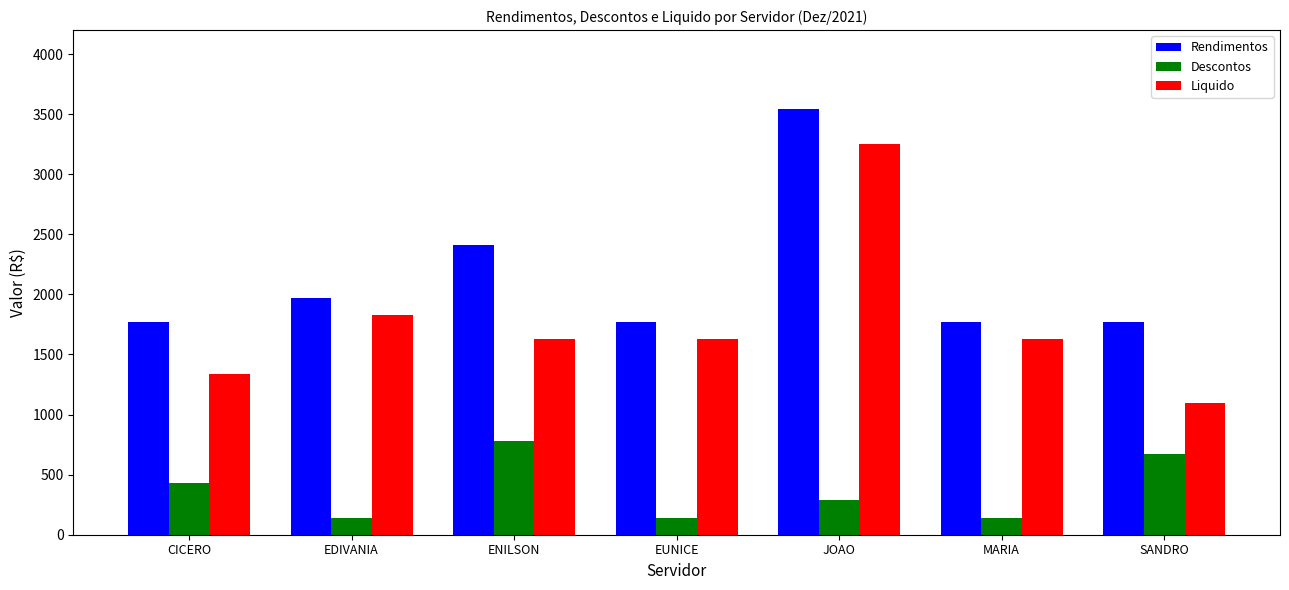

Which series changed the most between JOAO and MARIA?

Rendimentos